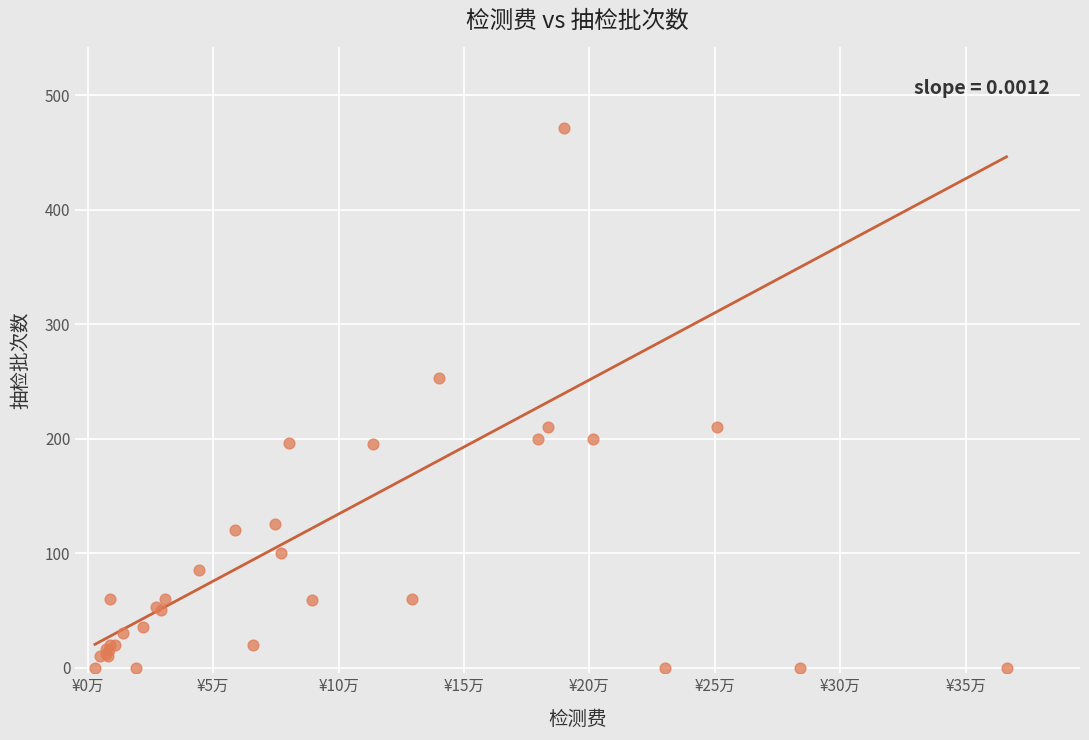

What Y value in the scatter plot is closest to 235?

253